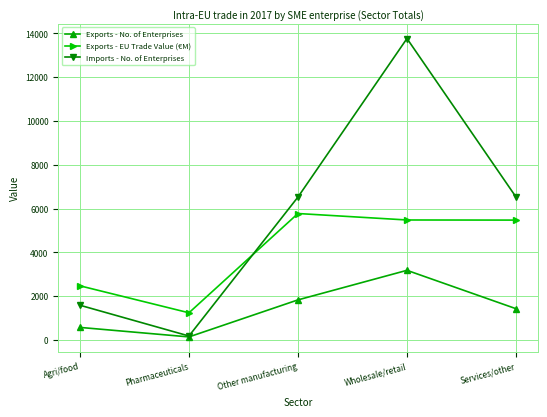

List the labels in order of Exports - No. of Enterprises value, largest first.

Wholesale/retail, Other manufacturing, Services/other, Agri/food, Pharmaceuticals